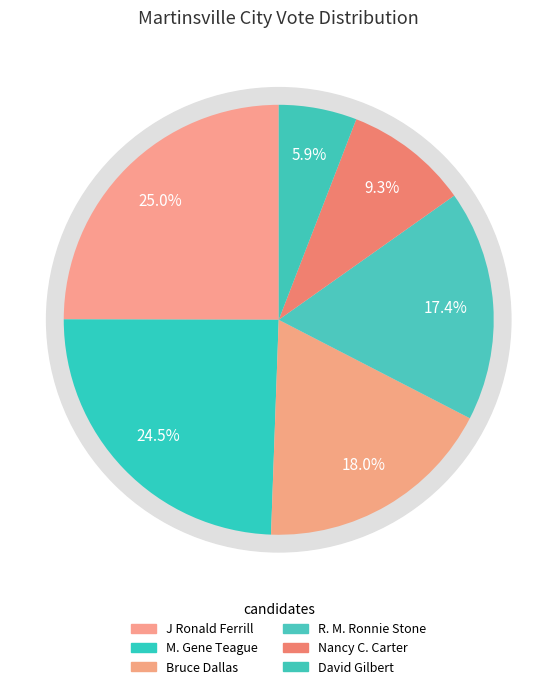

What is the smallest slice in the pie chart?

David Gilbert